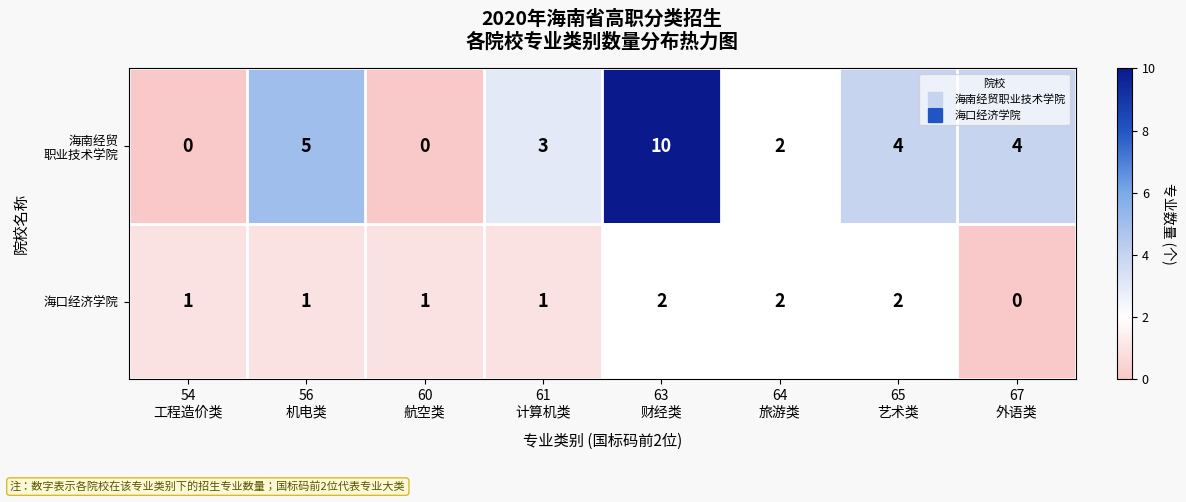

What is the sum of all 海口经济学院 values?

10